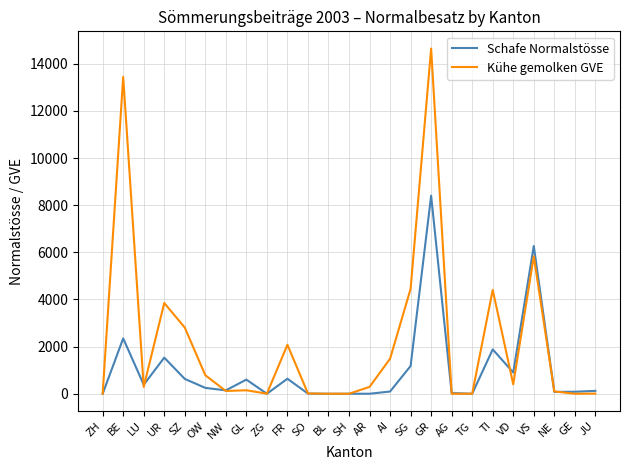

Which series has the largest total across all categories?

Kühe gemolken GVE